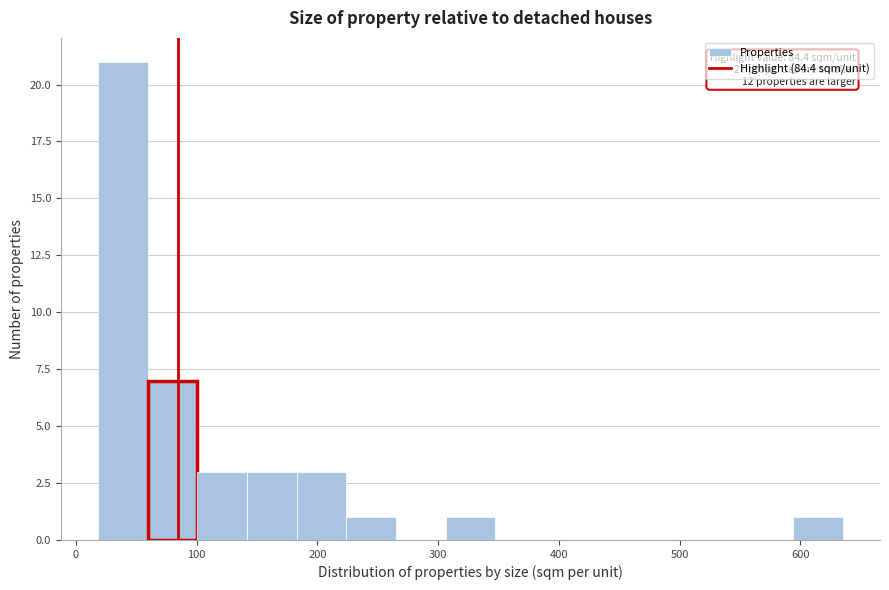

Which range on the x-axis has the tallest bar?

20 to 60